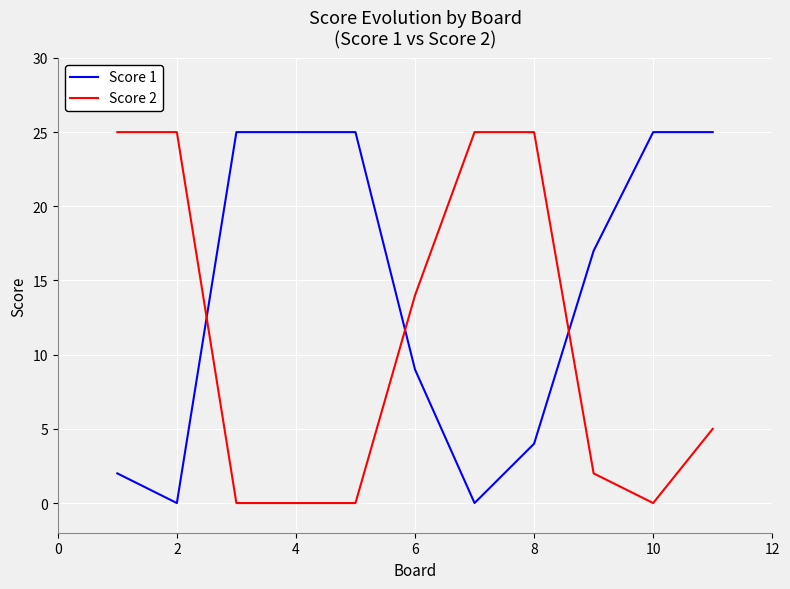

Reading left to right, extract all data points from this chart.

Score 1: 2	0	25	25	25	9	0	4	17	25	25
Score 2: 25	25	0	0	0	14	25	25	2	0	5